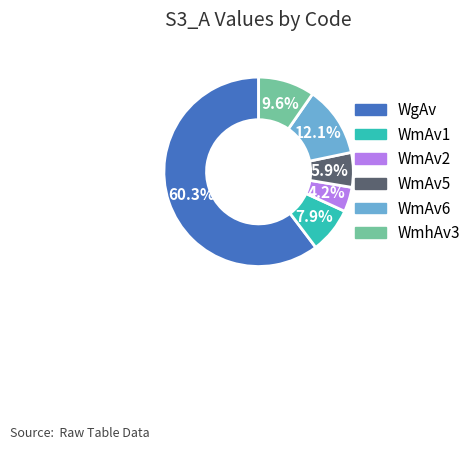

Which category accounts for the majority?

WgAv